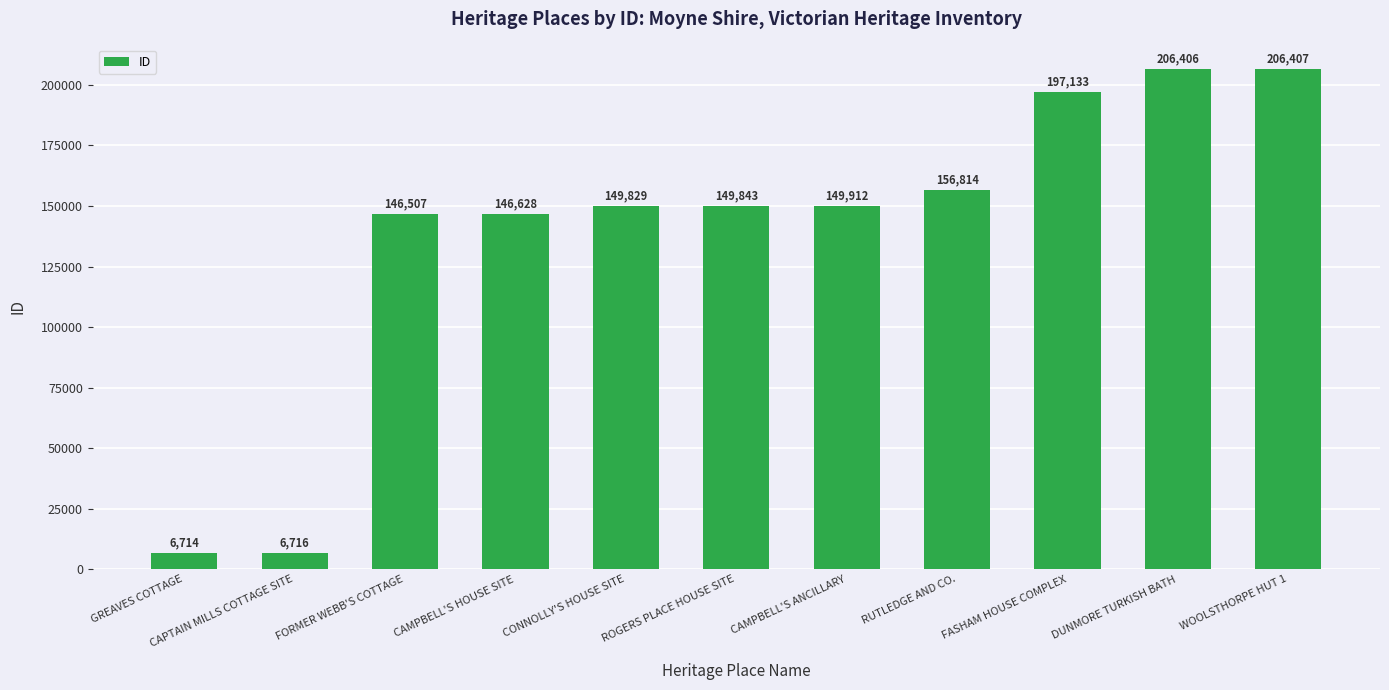

Read the value at GREAVES COTTAGE, to the nearest 50.

6700